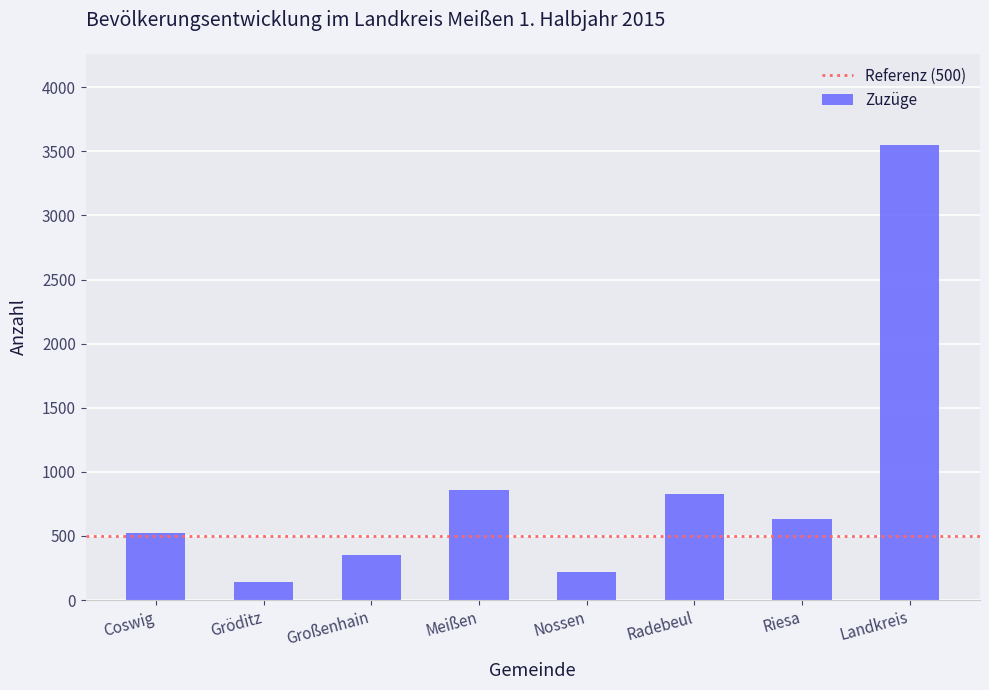

Is it true that the value at Radebeul is 829?

True